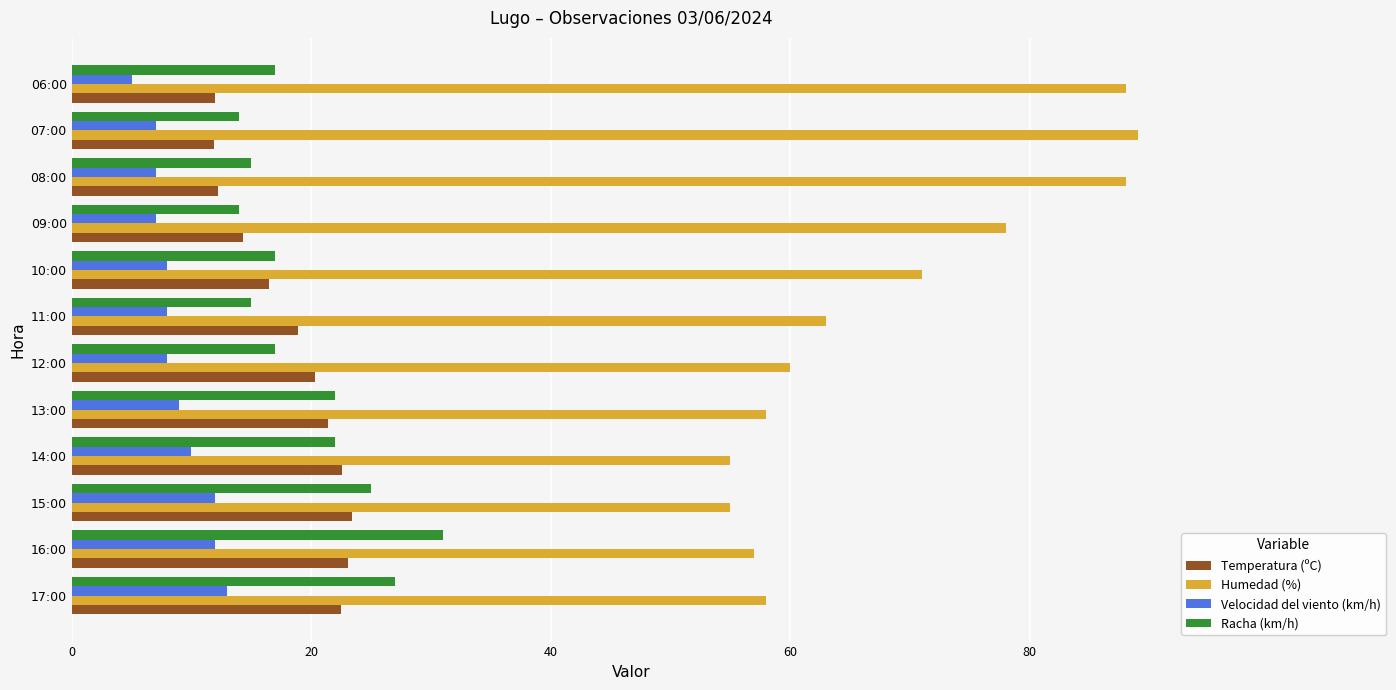

What is the minimum value shown in the chart?

5.0